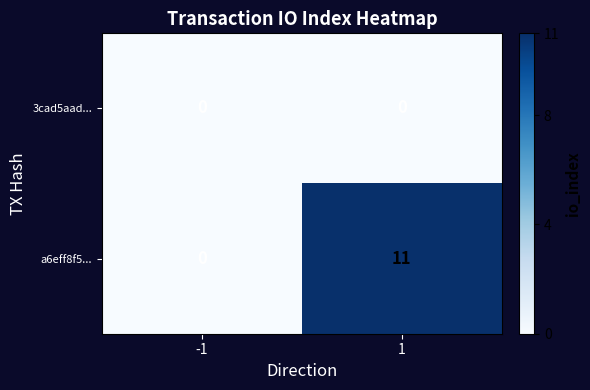

At how many categories does at least one series exceed 7?

1